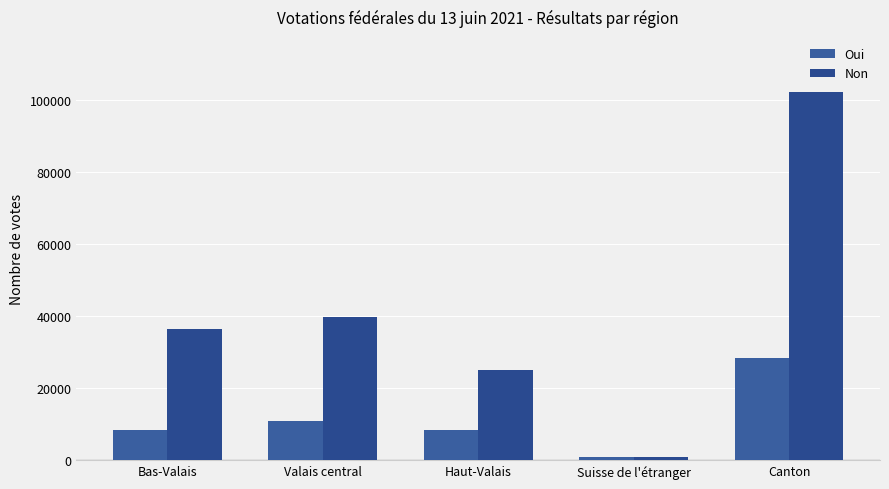

What is the maximum value shown in the chart?

102146